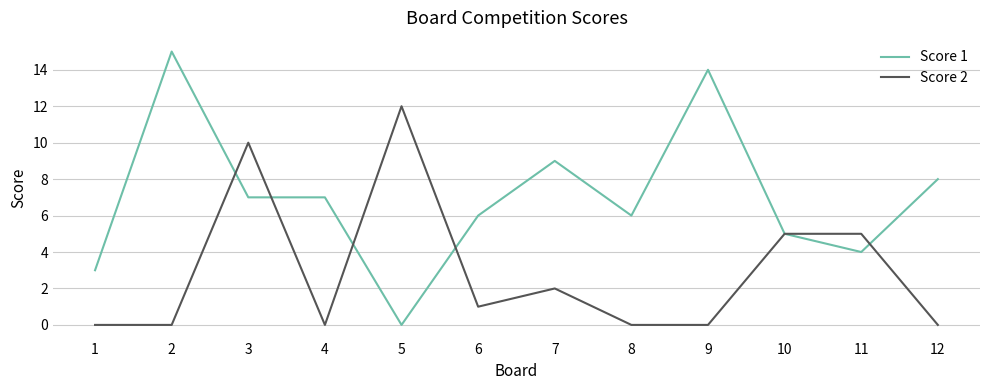

Does the chart display data point markers on the line(s)?

No